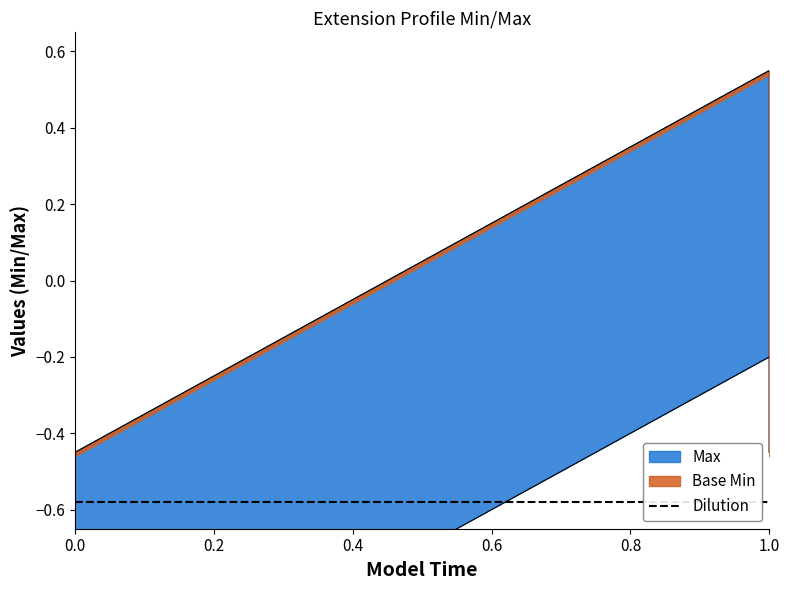

The Base Min series shows -0.5 at 1.0. True or false?

True